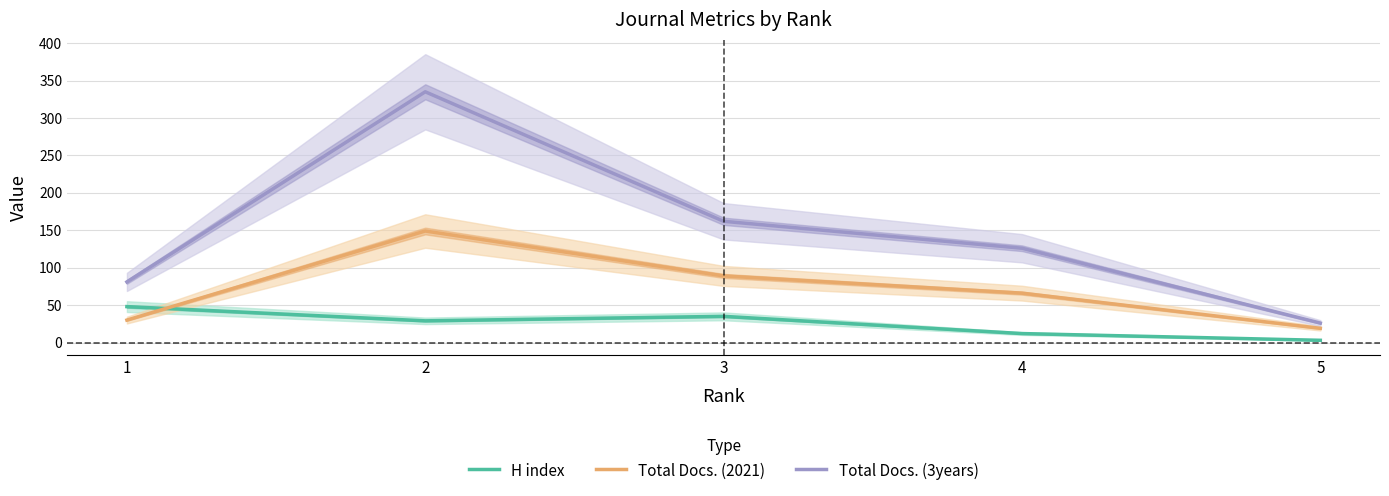

At which label does H index reach its minimum?

5